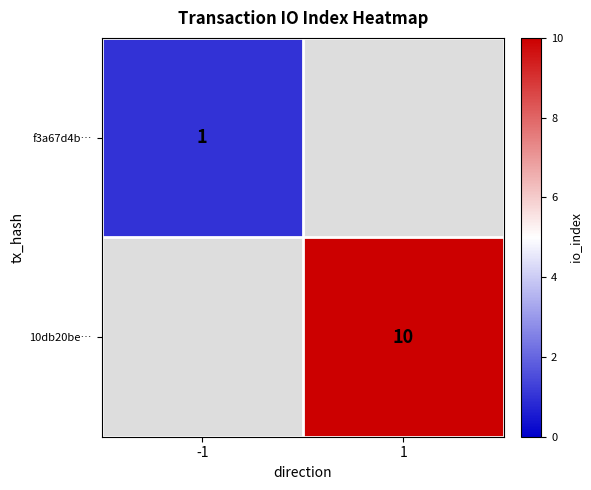

Is the value of f3a67d4b… at -1 greater than the value of 10db20be… at 1?

No